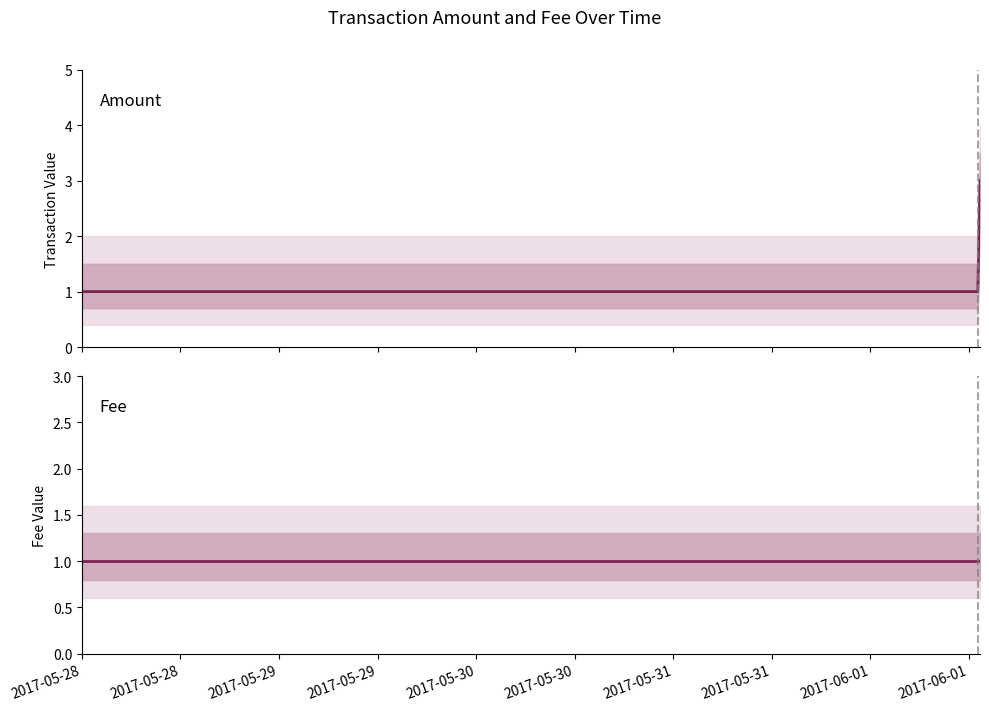

The value of Amount at 2017-05-28 is 0. True or false?

False